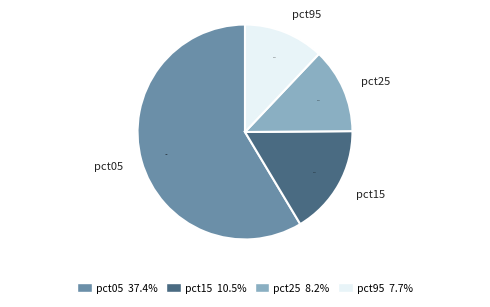

How many slices are in this pie chart?

4